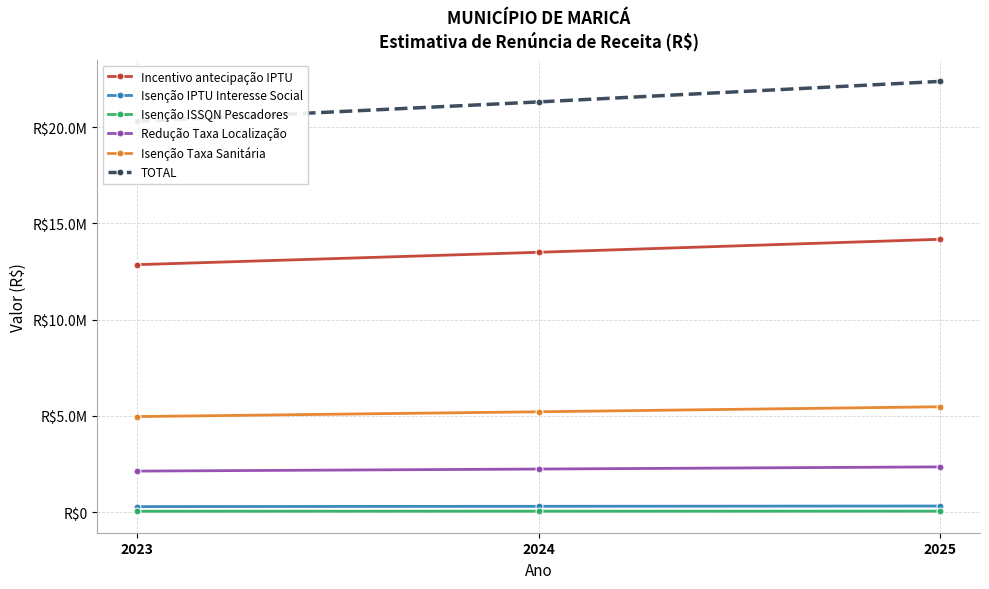

How many lines are shown in the chart?

6